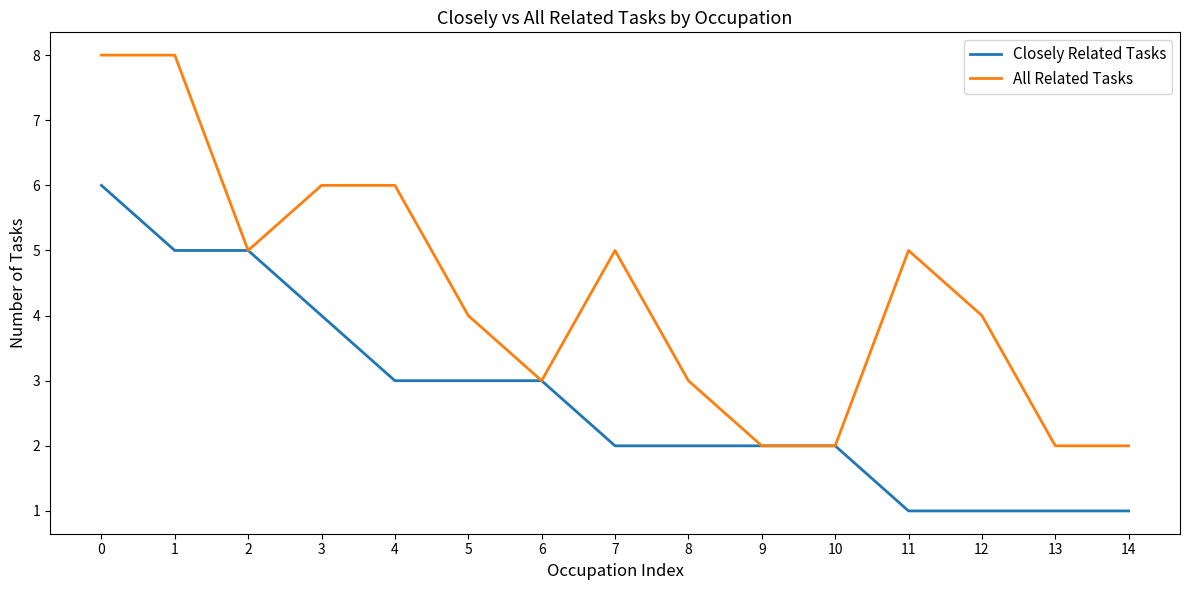

What is the sum of all All Related Tasks values?

65